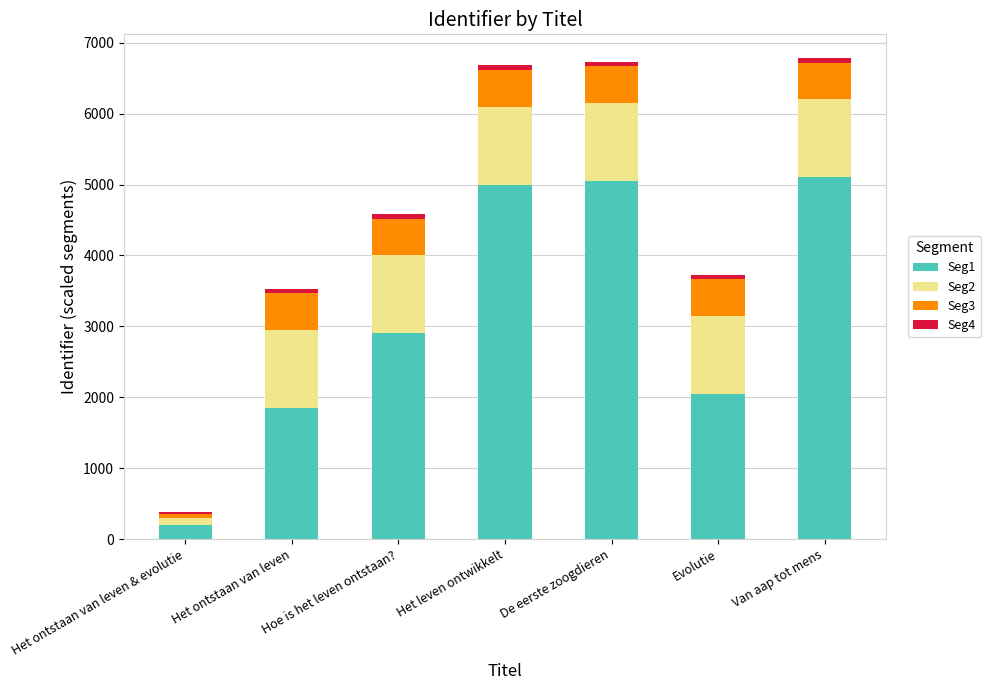

Are the bars horizontal?

No